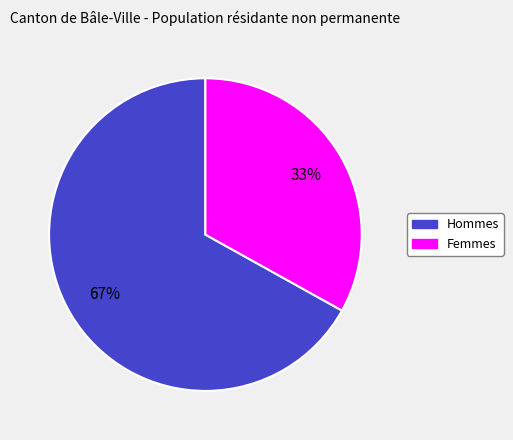

What is the largest slice in the pie chart?

Hommes